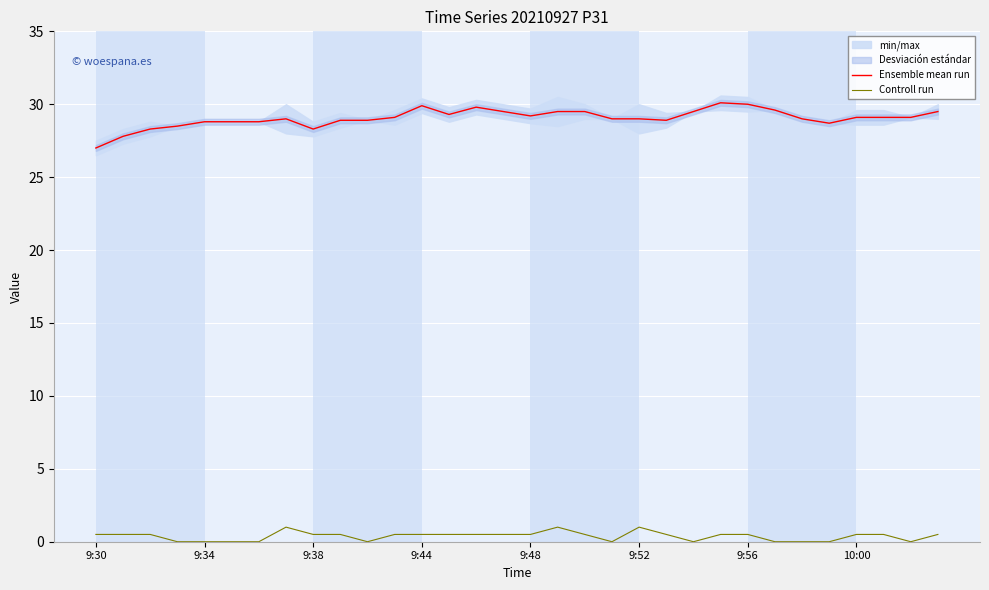

In Controll run, how many points are higher than both neighbors (excluding endpoints)?

3